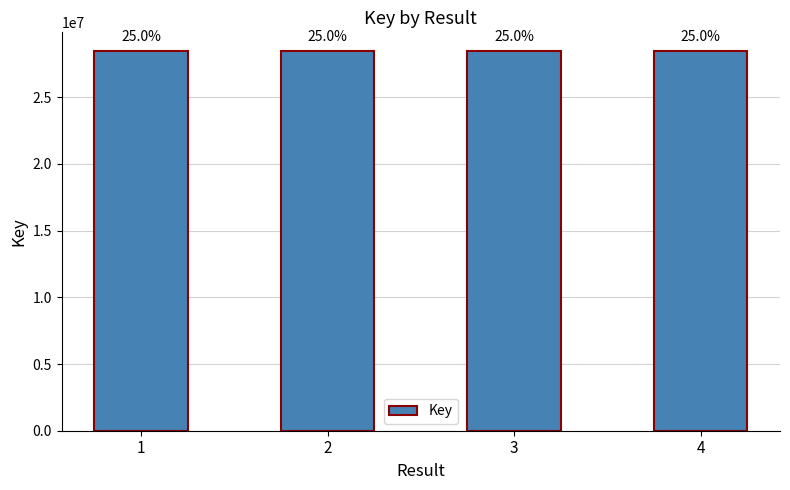

At which category does the chart reach its peak across all series?

2